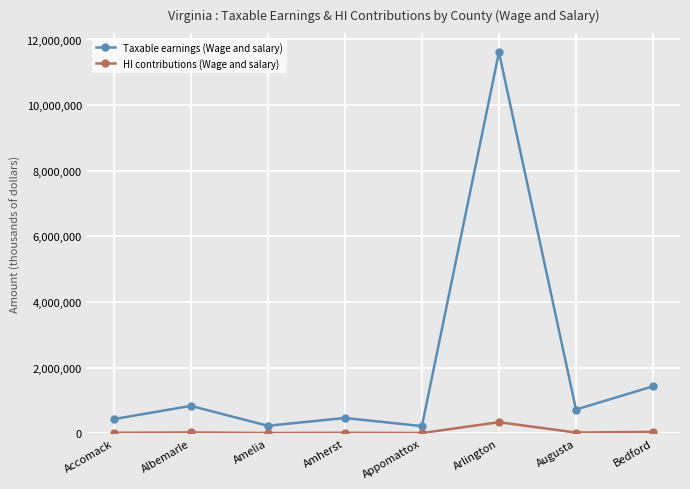

What is the sum of all HI contributions (Wage and salary) values?

462229